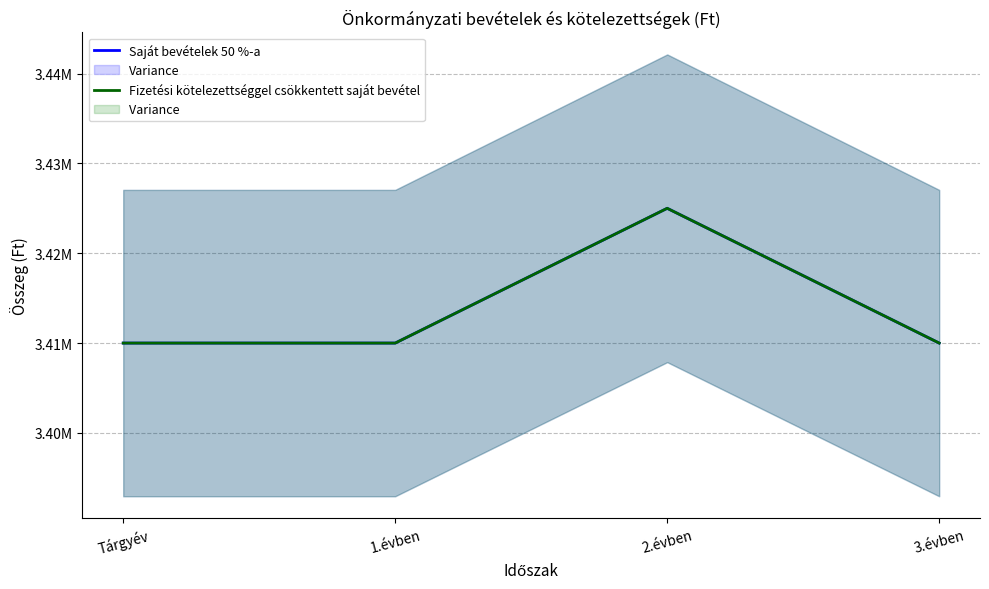

Is it true that Saját bevételek 50 %-a equals 1316581 at Tárgyév?

False